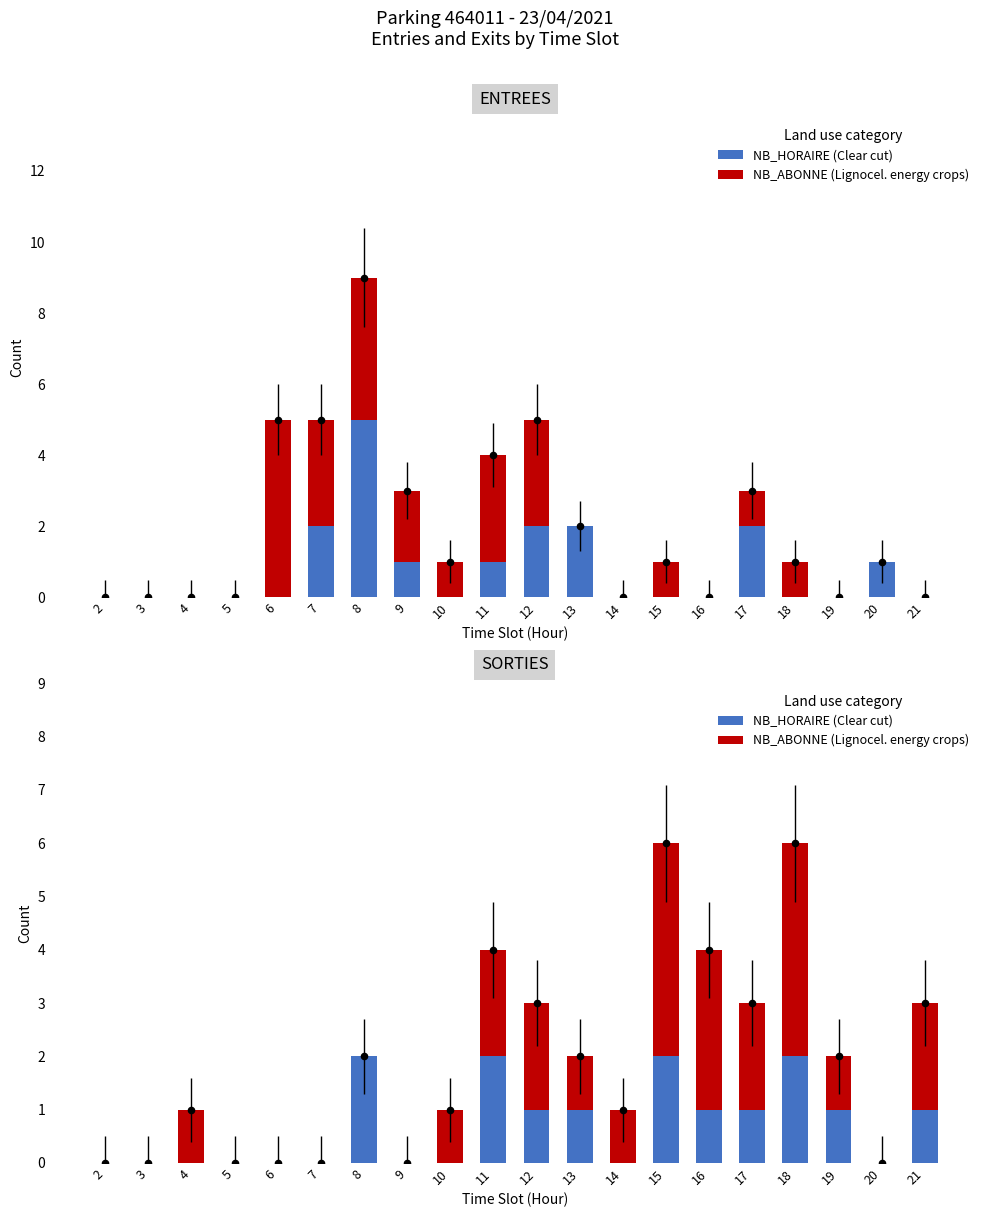

Which series has the largest Y range (max minus min)?

NB_ABONNE (Lignocel. energy crops)